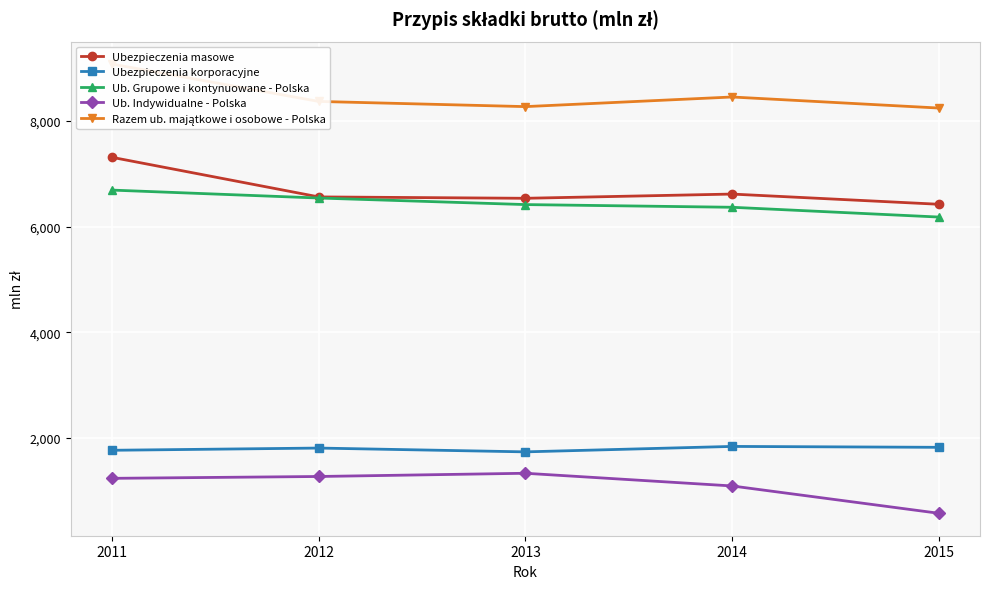

True or false: Ubezpieczenia korporacyjne and Ub. Grupowe i kontynuowane - Polska intersect in this chart.

False